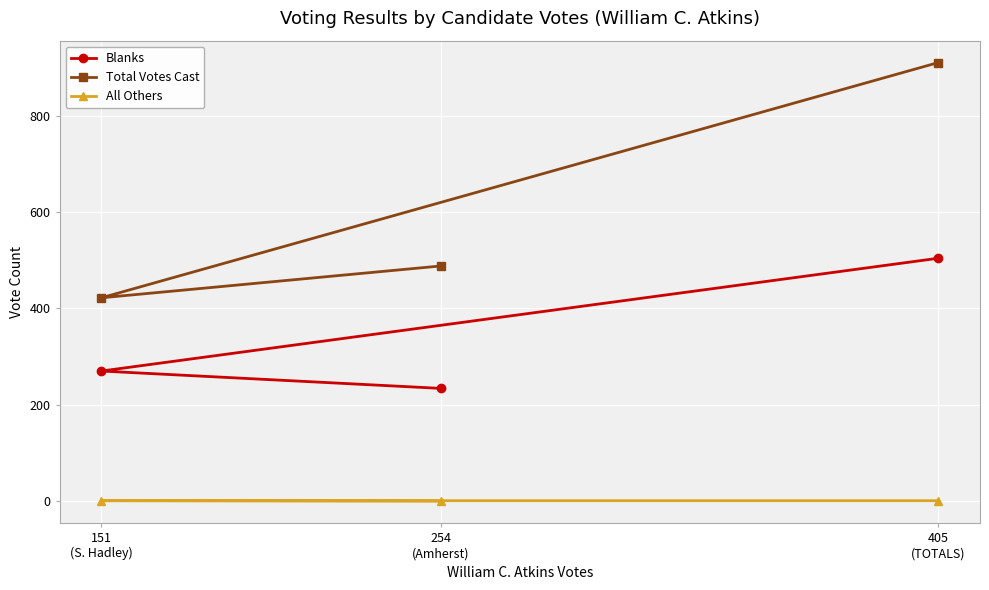

The value of Total Votes Cast at 405
(TOTALS) is 910. True or false?

True